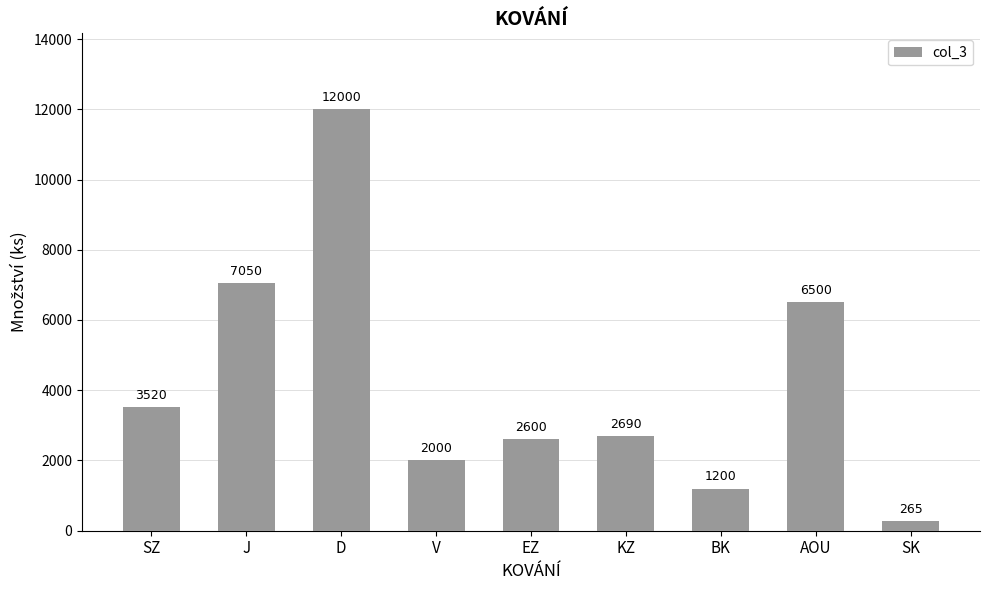

Reading left to right, what are all the values shown in this chart?

SZ=3520	J=7050	D=12000	V=2000	EZ=2600	KZ=2690	BK=1200	AOU=6500	SK=265